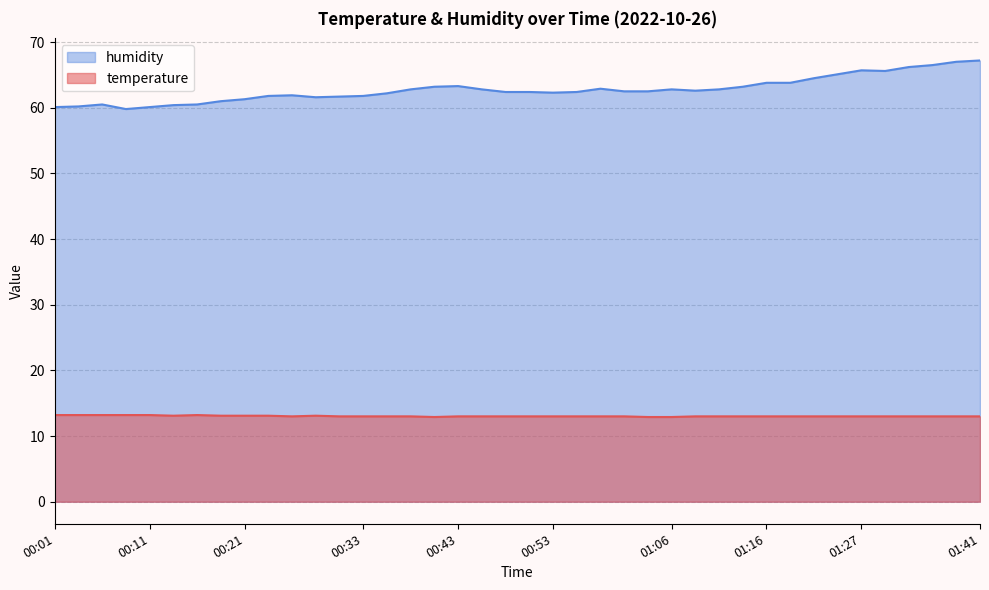

Reading right to left, what are all the values shown in this chart?

temperature: 13.0	13.0	13.0	13.0	13.0	13.0	13.0	13.0	13.0	13.0	13.0	13.0	13.0	12.9	12.9	13.0	13.0	13.0	13.0	13.0	13.0	13.0	13.0	12.9	13.0	13.0	13.0	13.0	13.1	13.0	13.1	13.1	13.1	13.2	13.1	13.2	13.2	13.2	13.2	13.2
humidity: 67.2	67.0	66.5	66.2	65.6	65.7	65.1	64.5	63.8	63.8	63.2	62.8	62.6	62.8	62.5	62.5	62.9	62.4	62.3	62.4	62.4	62.8	63.3	63.2	62.8	62.2	61.8	61.7	61.6	61.9	61.8	61.3	61.0	60.5	60.4	60.1	59.8	60.5	60.2	60.1